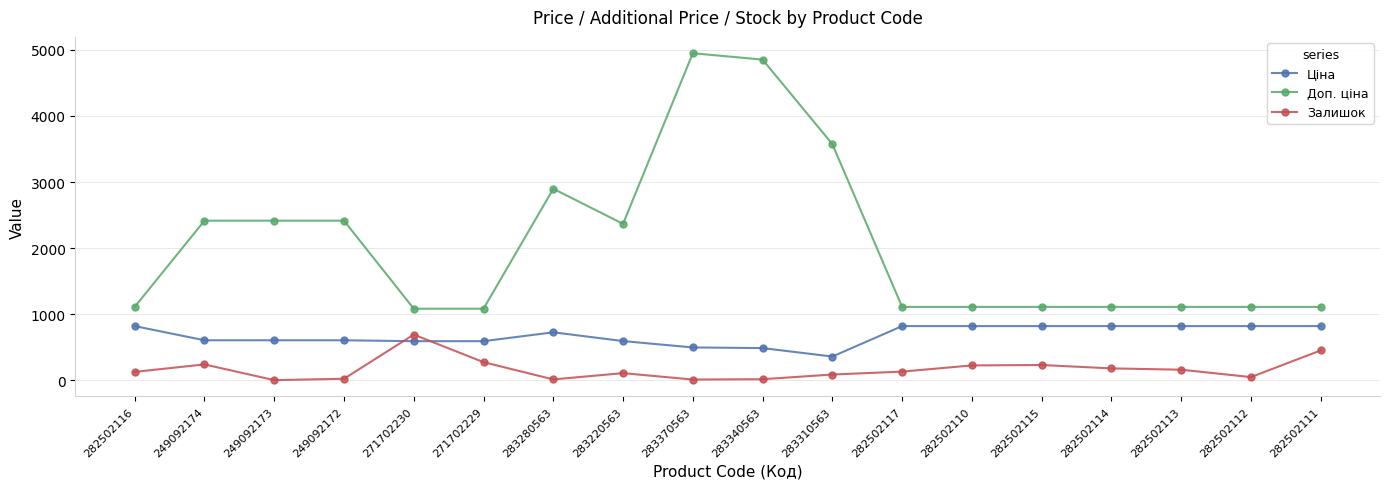

At how many categories does at least one series exceed 436?

18